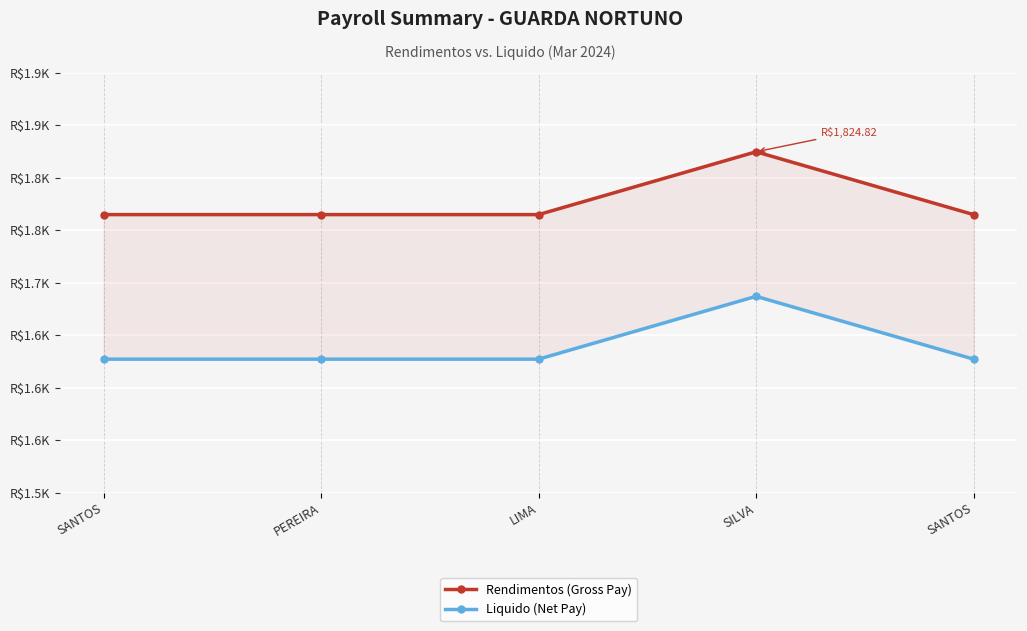

At which category is the sum across all series the highest?

SILVA